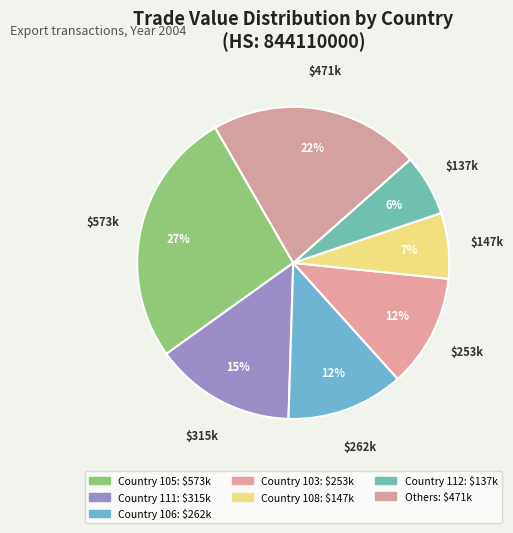

Count the number of slices in the pie.

7